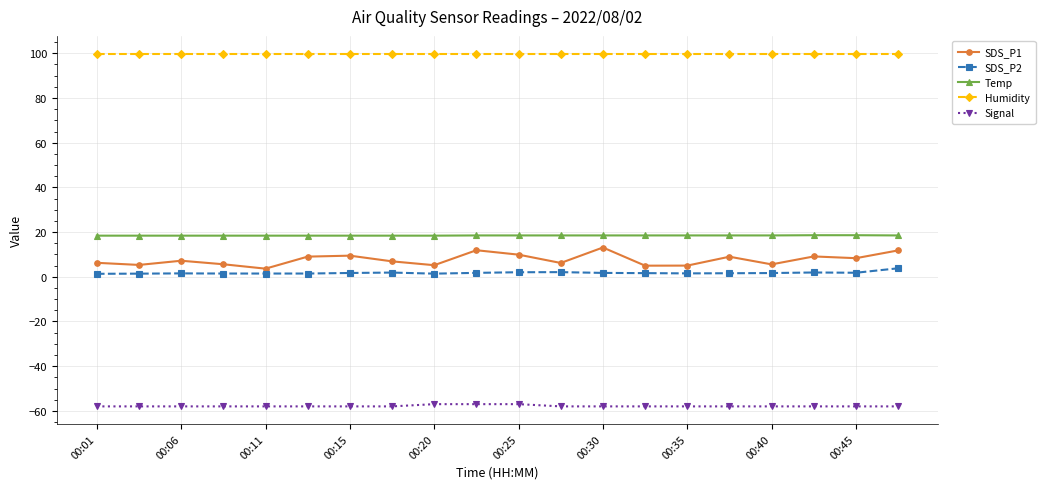

What is the minimum value for Temp?

18.4